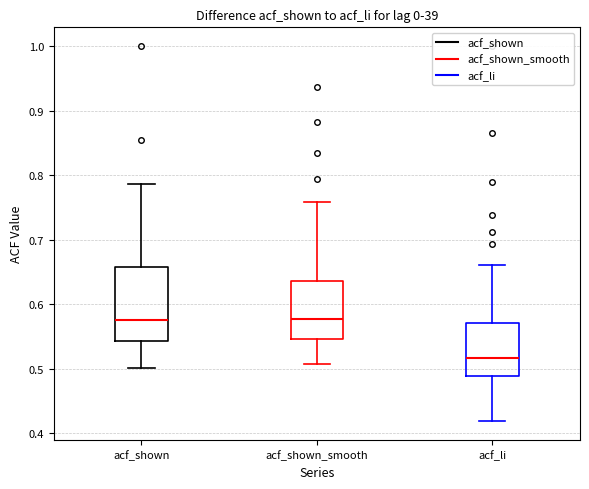

Which box is the tallest, from its lower edge to its upper edge?

acf_shown